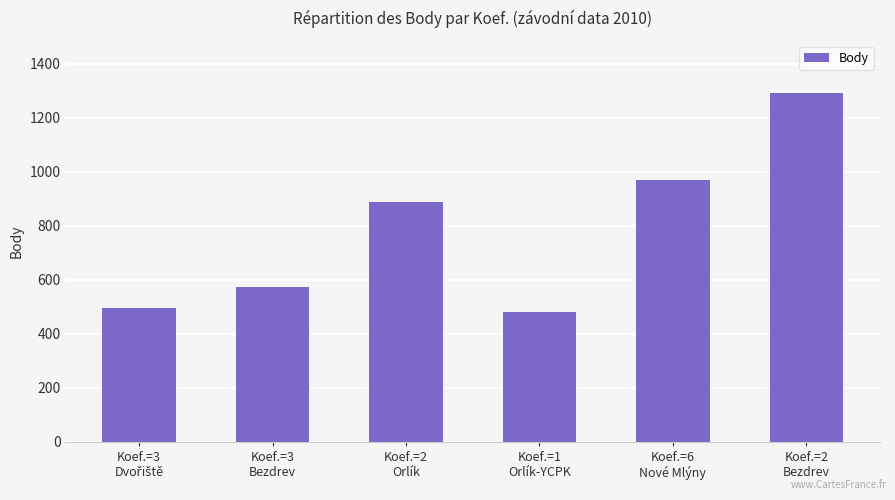

What is the minimum value shown in the chart?

481